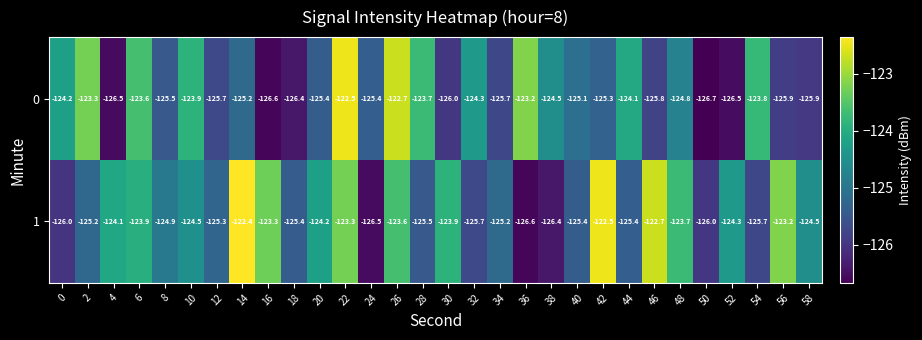

Where does the 1 series first go above -124?

6